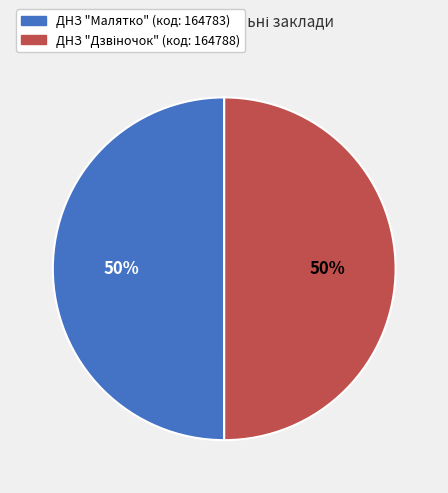

True or false: ДНЗ "Малятко" accounts for 37% of the total.

False